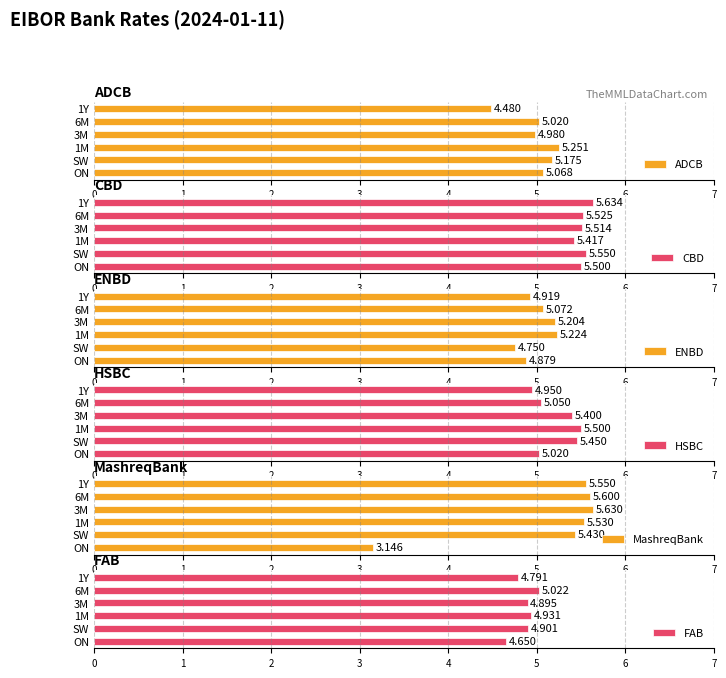

At how many categories does at least one series exceed 3?

6